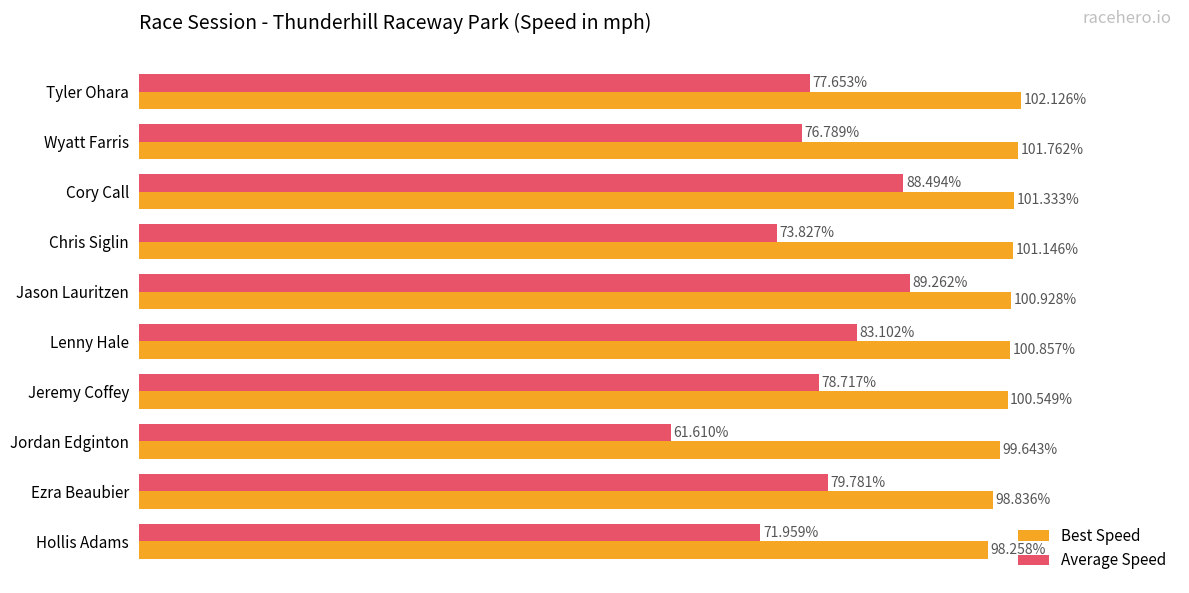

Rank the series by their maximum value, from highest to lowest.

Best Speed, Average Speed